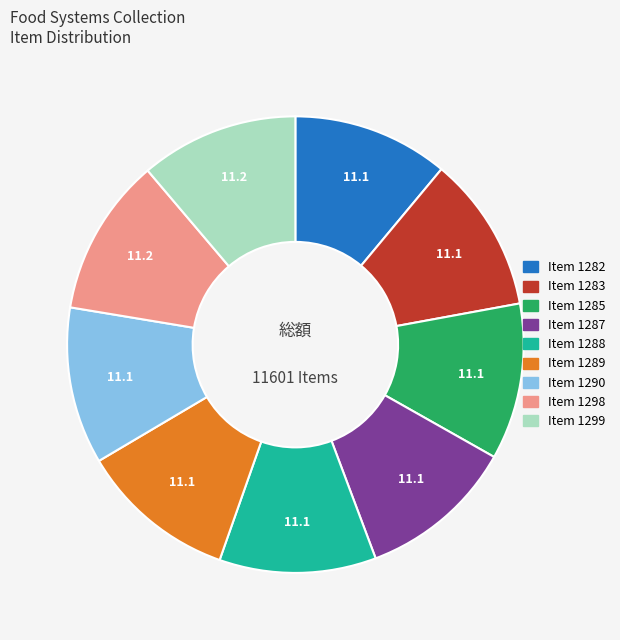

Do Item 1298 and Item 1290 together represent more than half of the pie?

No